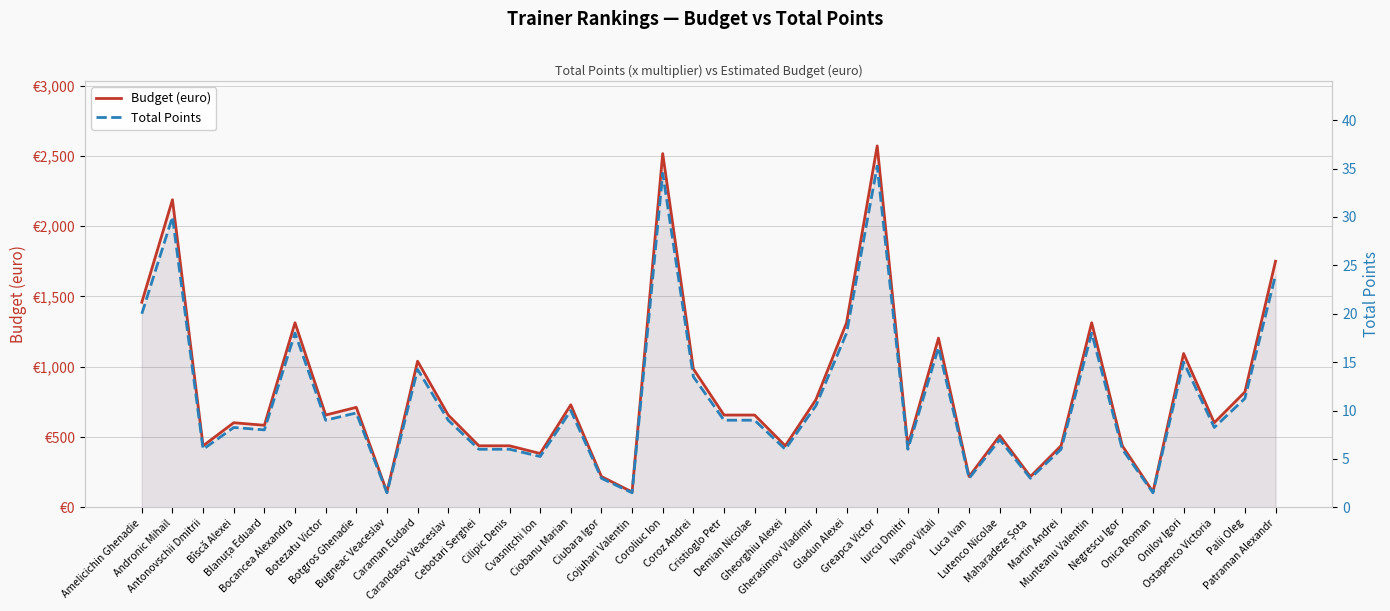

What is the maximum value for Total Points?

35.2